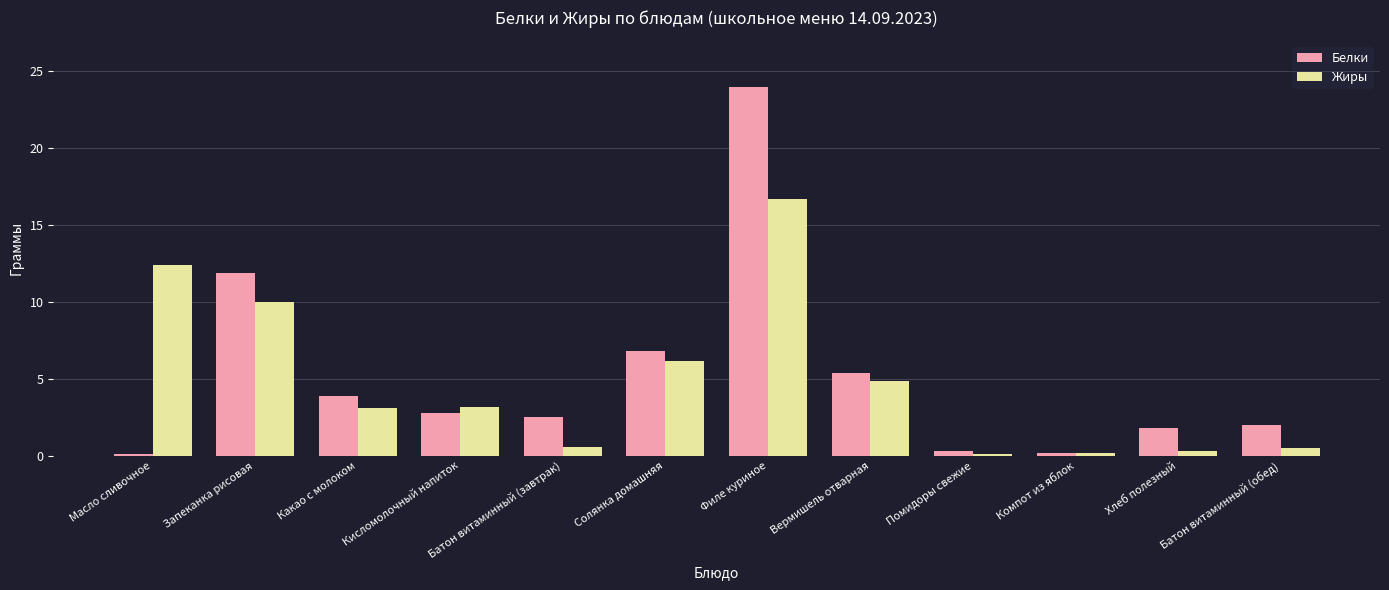

Rank the series by their maximum value, from highest to lowest.

Белки, Жиры